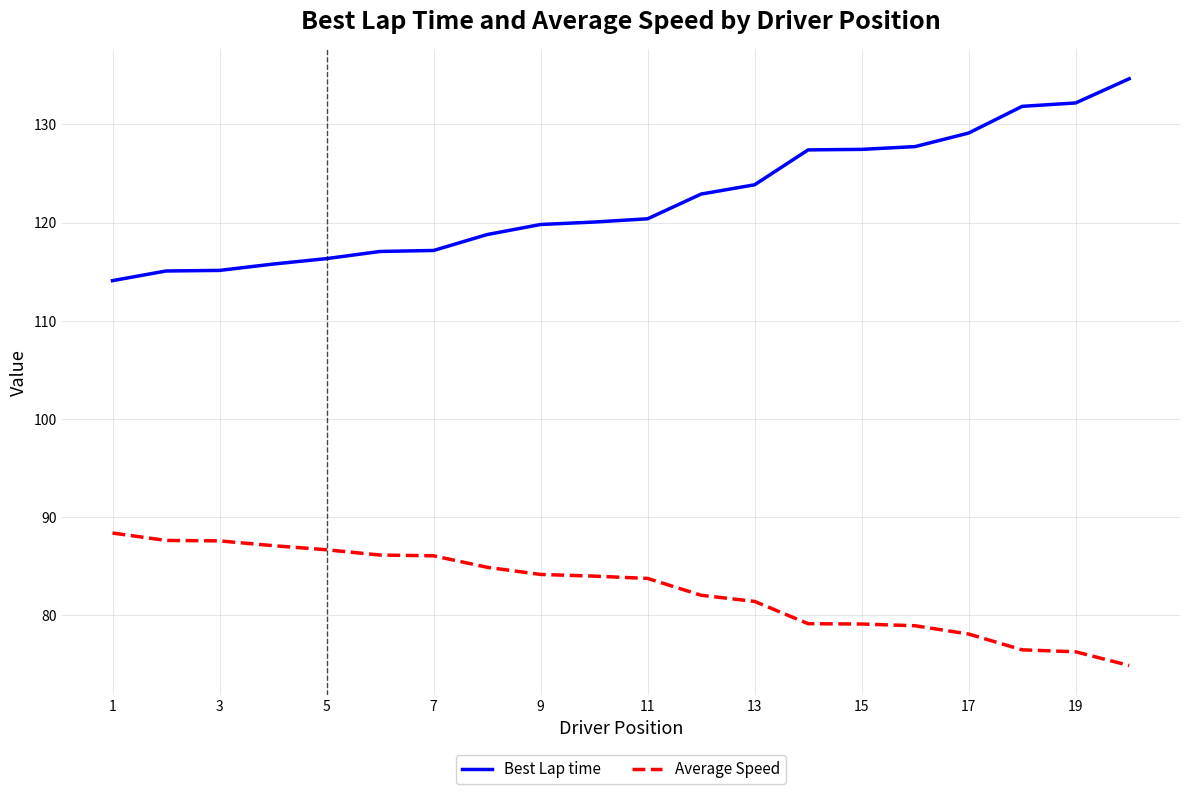

How many lines are shown in the chart?

2